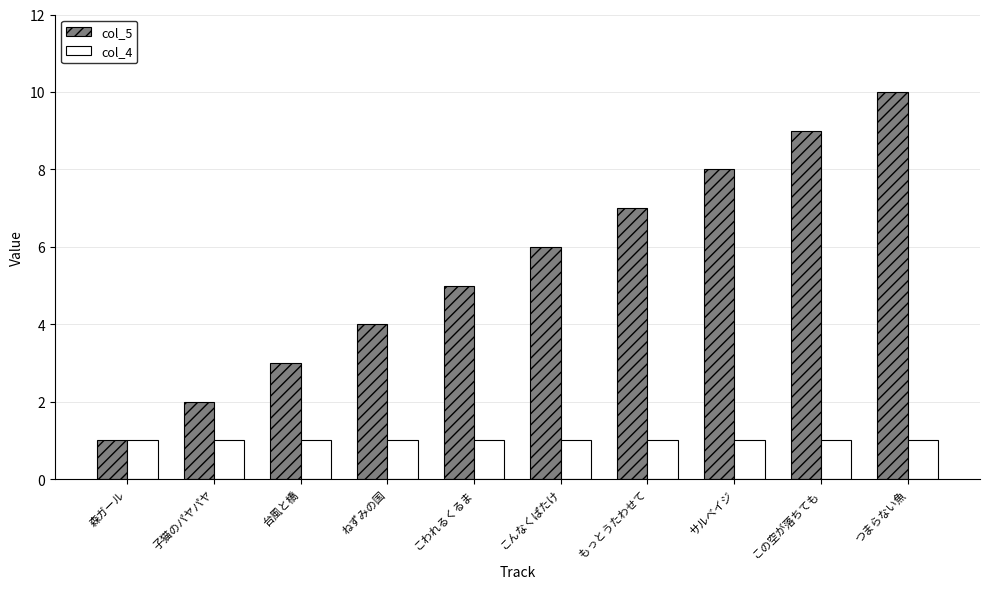

Reading left to right, transcribe all the data shown in this chart.

col_5: 森ガール=1	子猫のパヤパヤ=2	台風と橋=3	ねずみの国=4	こわれるくるま=5	こんなくぱたけ=6	もっとうたわせて=7	サルベイジ=8	この空が落ちても=9	つまらない魚=10
col_4: 森ガール=1	子猫のパヤパヤ=1	台風と橋=1	ねずみの国=1	こわれるくるま=1	こんなくぱたけ=1	もっとうたわせて=1	サルベイジ=1	この空が落ちても=1	つまらない魚=1